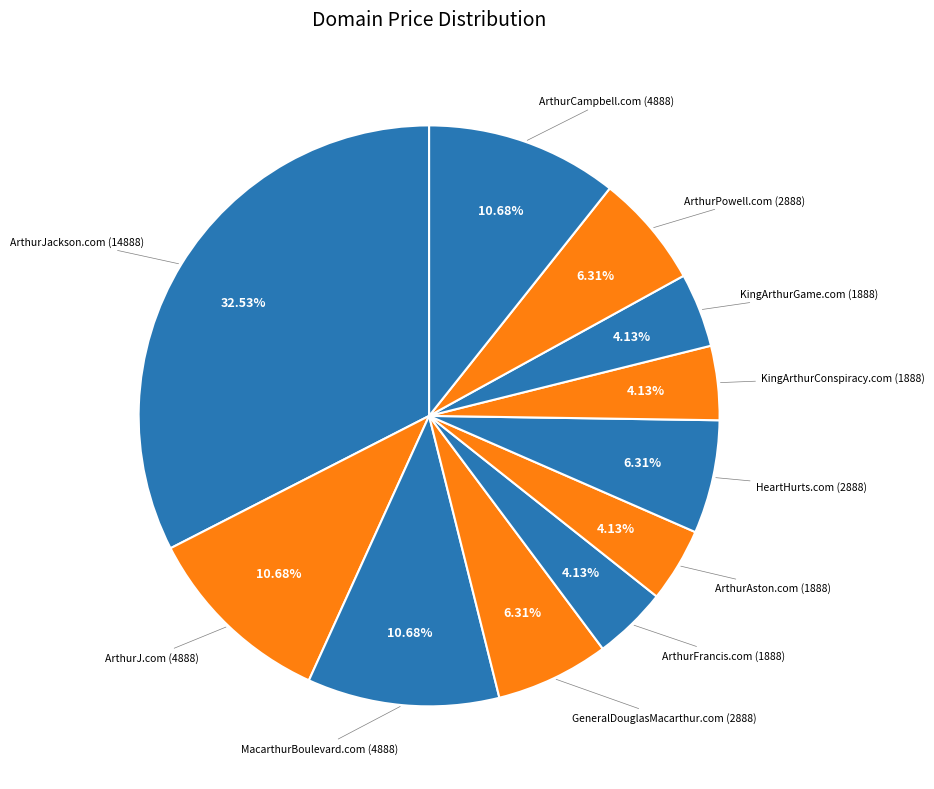

What percentage is NOT represented by KingArthurGame.com?

95.9%